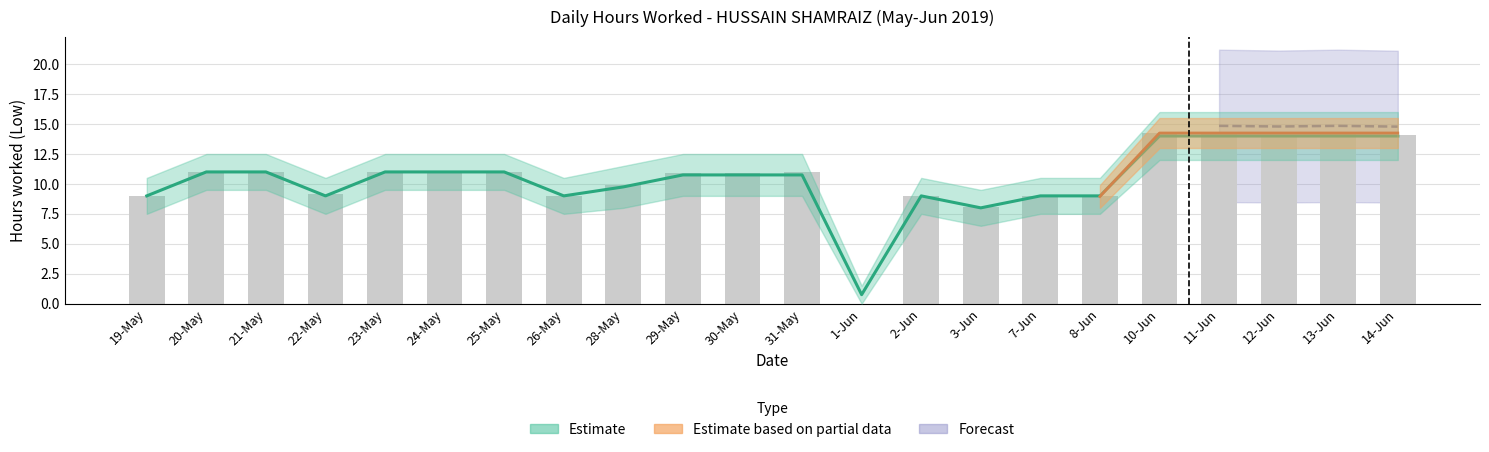

What is the change in value from 22-May to 23-May?

+1.9